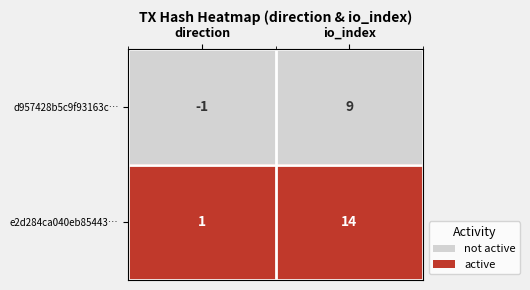

At which label does e2d284ca040eb85443… reach its peak?

io_index